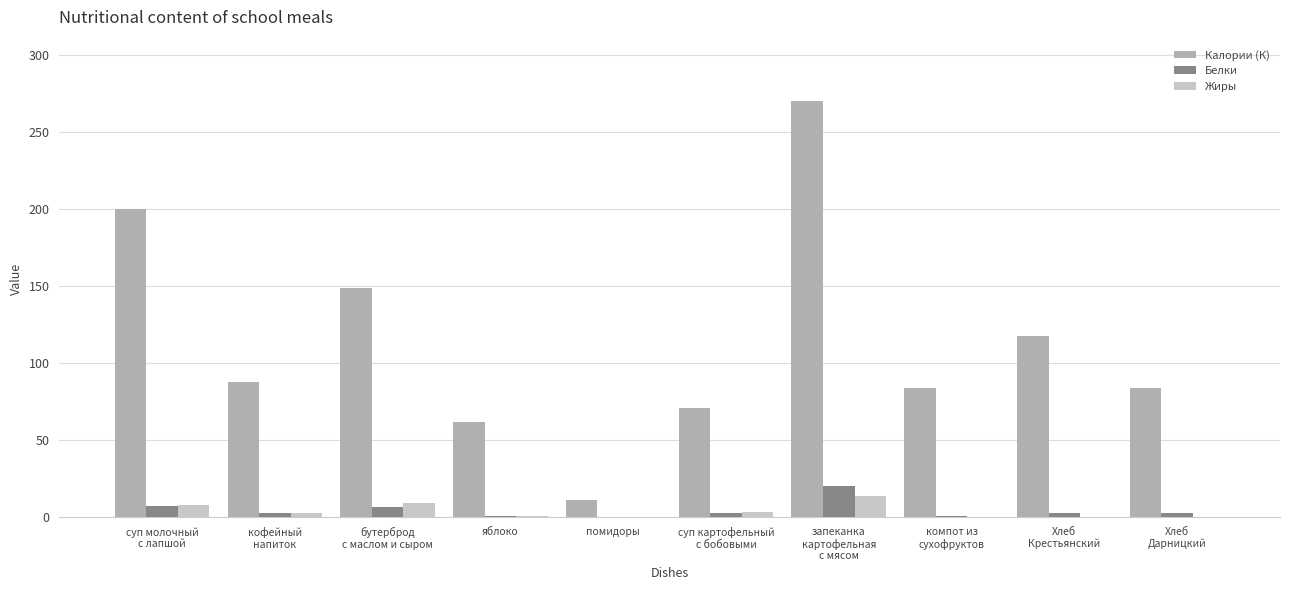

Which series has the largest total across all categories?

Калории (К)